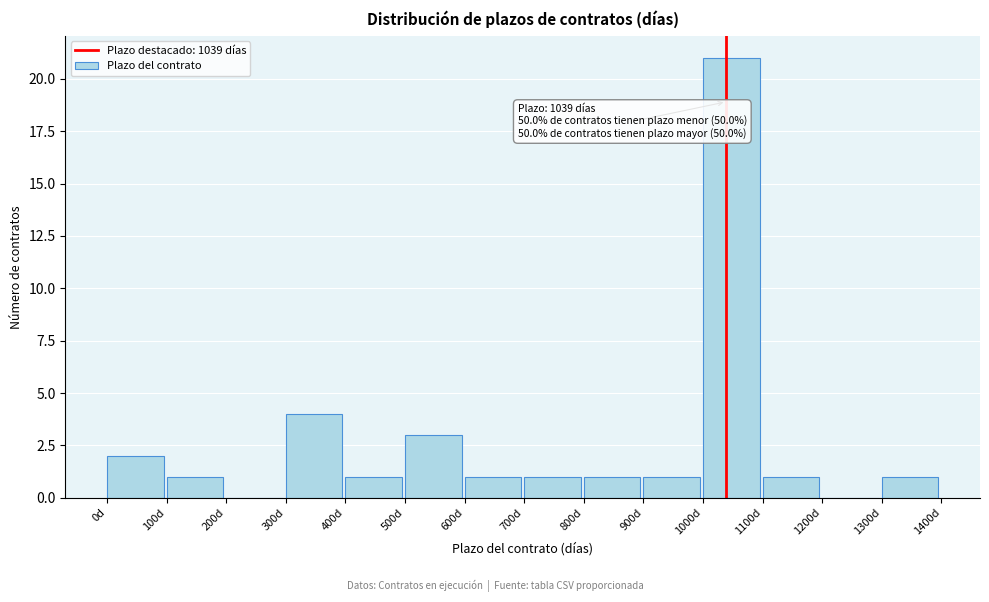

Over which range of the x-axis is the bar tallest?

1000 to 1100